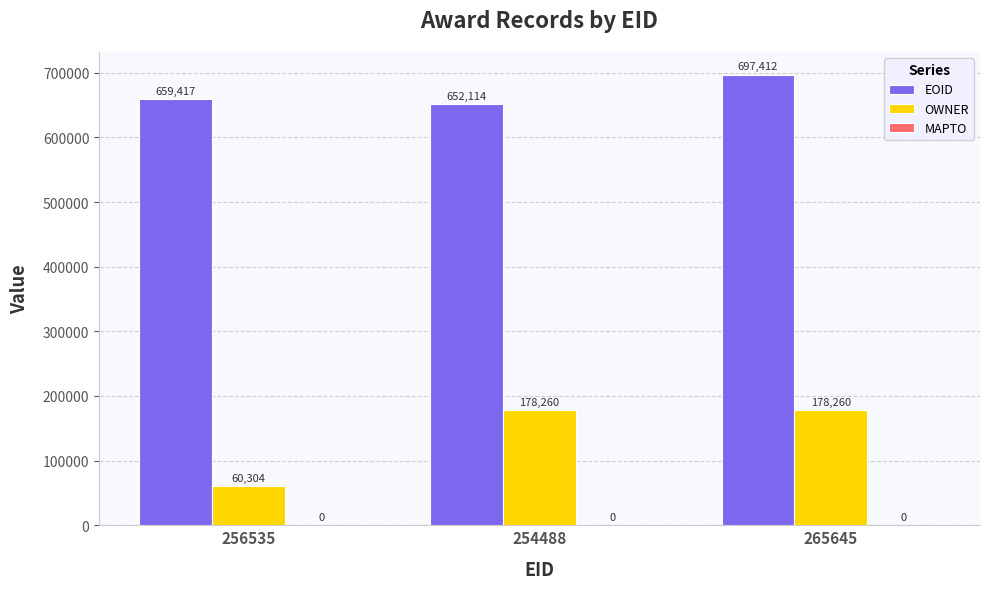

True or false: OWNER has a value of 178260 at 265645.

True